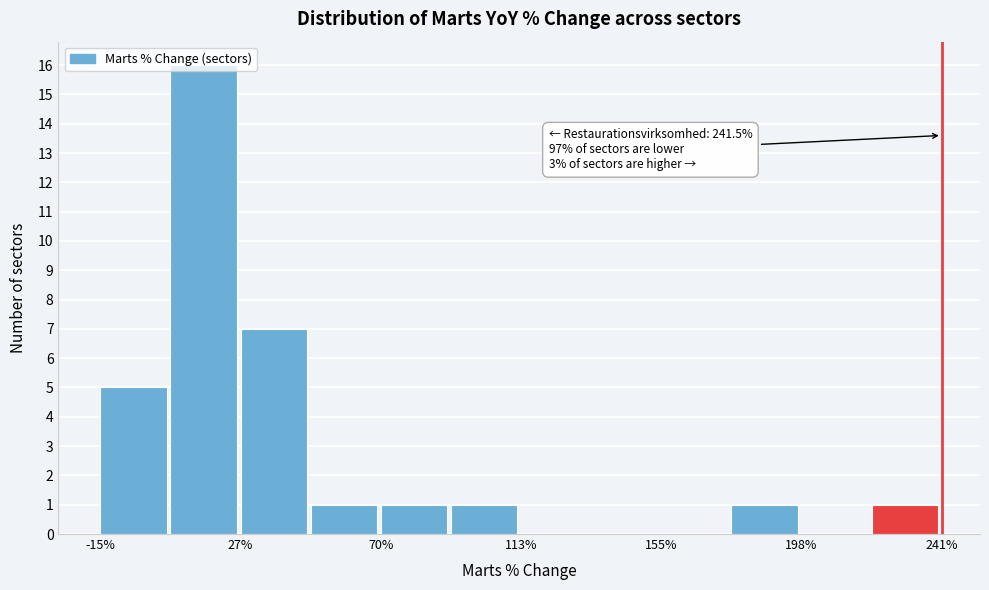

Which range on the x-axis has the tallest bar?

5 to 25